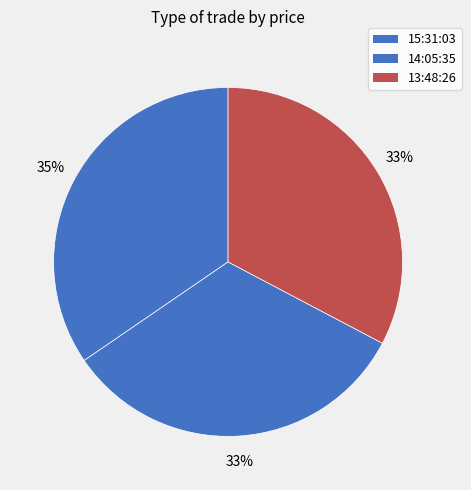

Rank the categories by value from highest to lowest.

15:31:03, 14:05:35, 13:48:26